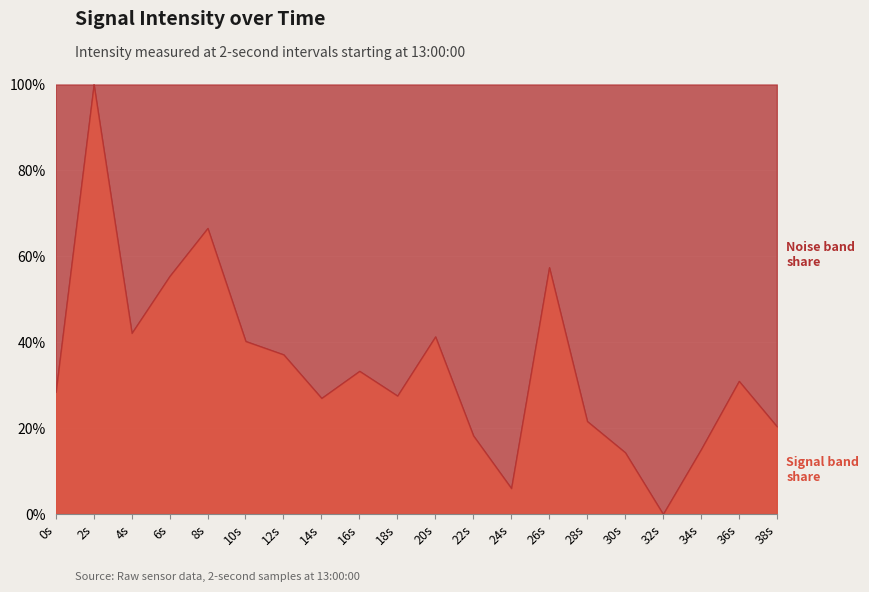

What is the total value across all series at 8s?

100.0